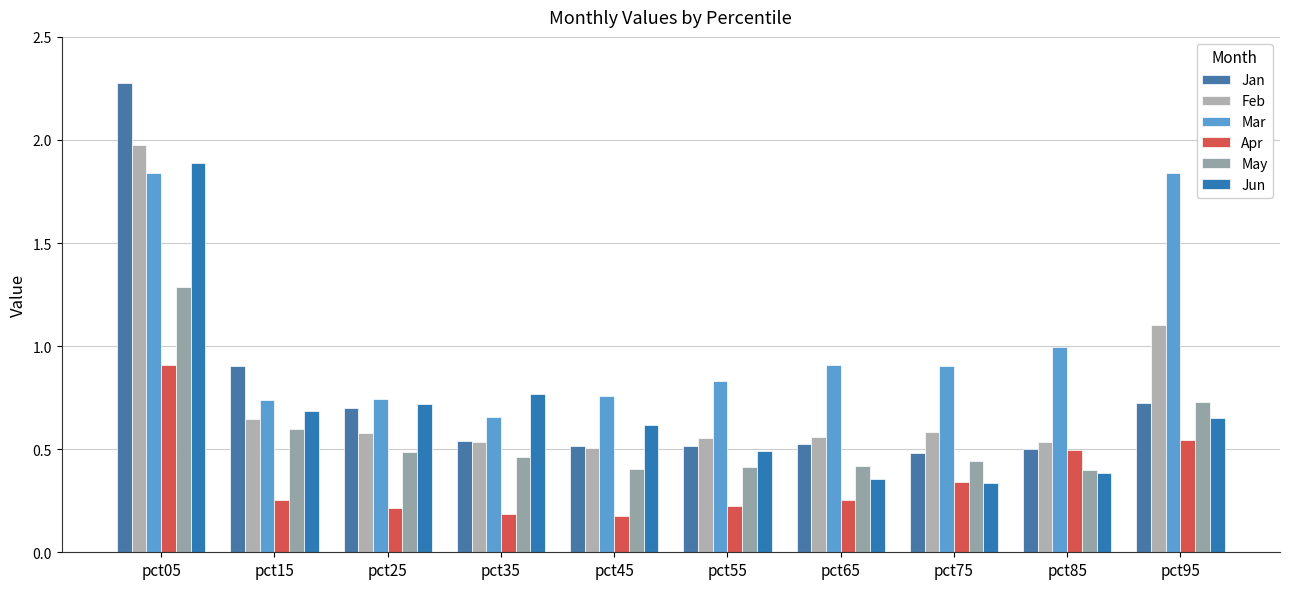

What is the approximate value of Mar at pct55?

0.8